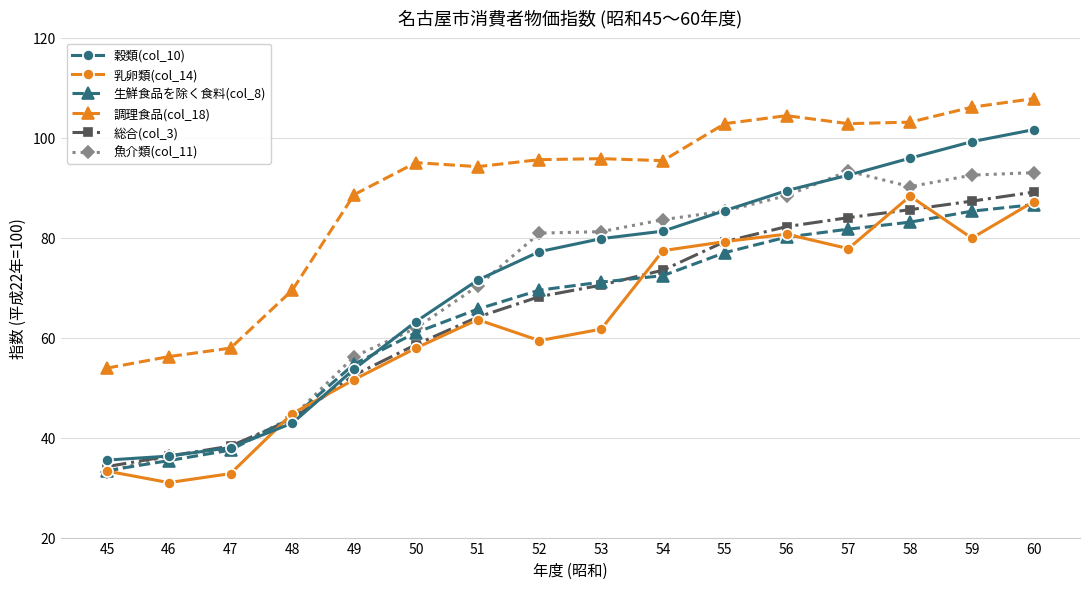

How many intersections are there between 穀類(col_10) and 乳卵類(col_14)?

2